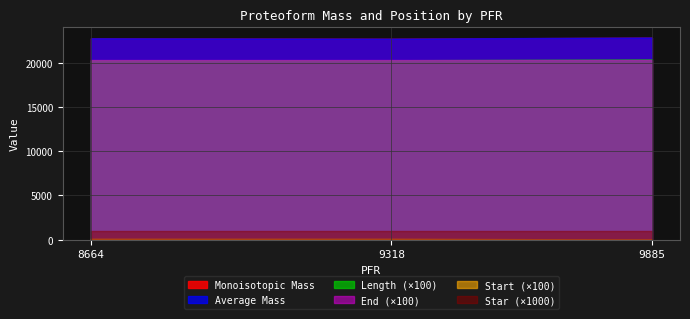

What value does the End series have at 9318?

203.0